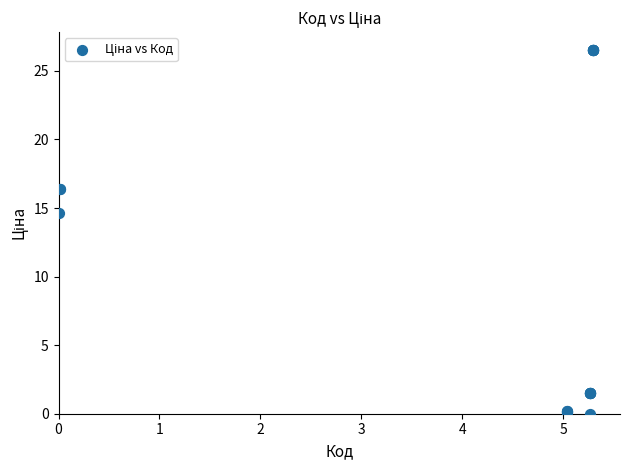

What Y value in the scatter plot is closest to 13?

14.6